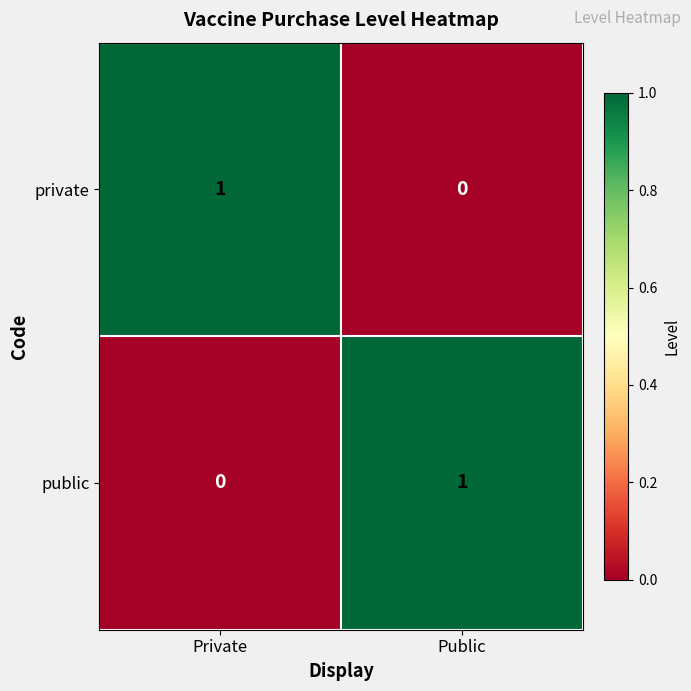

Rank the series at Public from lowest to highest value.

private, public